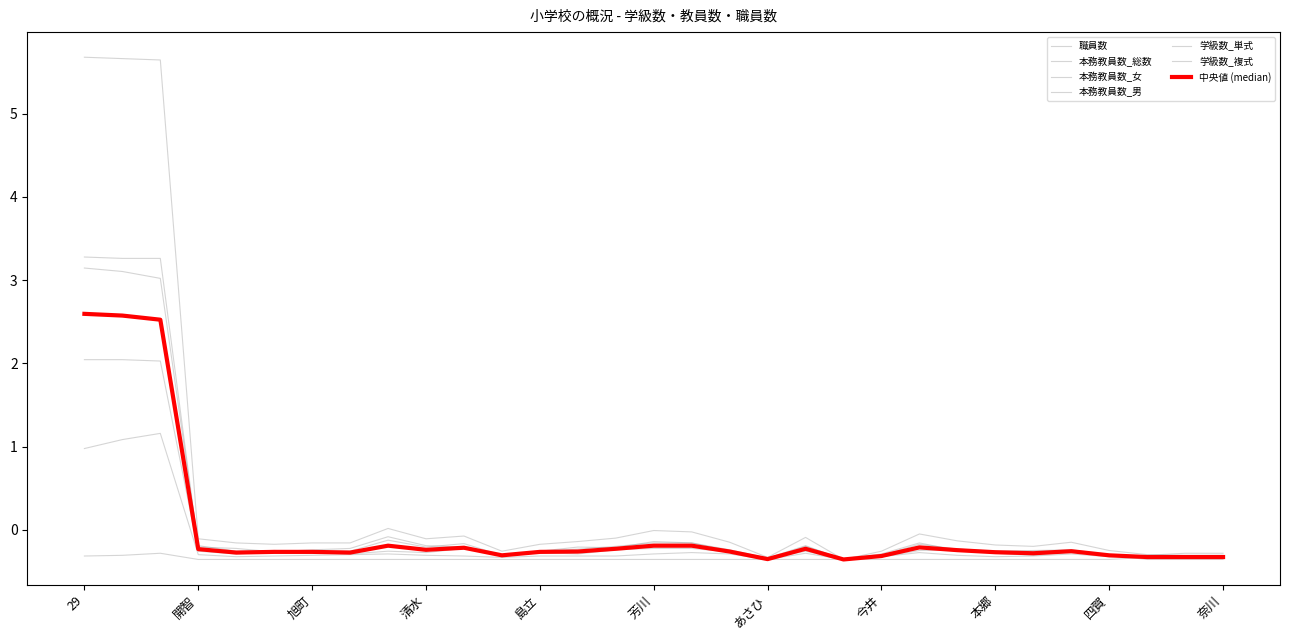

What is the maximum value shown in the chart?

5.7